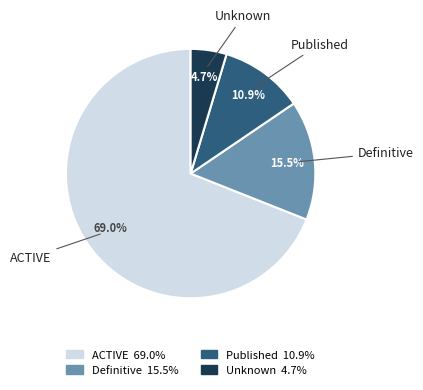

Count the number of slices in the pie.

4